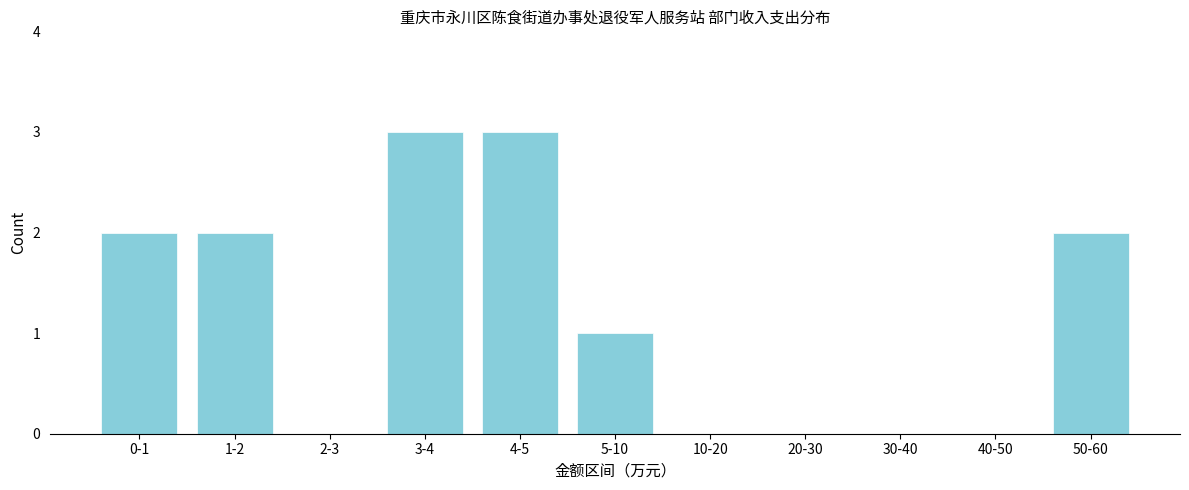

Reading left to right, what are all the values shown in this chart?

0-1=2	1-2=2	2-3=0	3-4=3	4-5=3	5-10=1	10-20=0	20-30=0	30-40=0	40-50=0	50-60=2